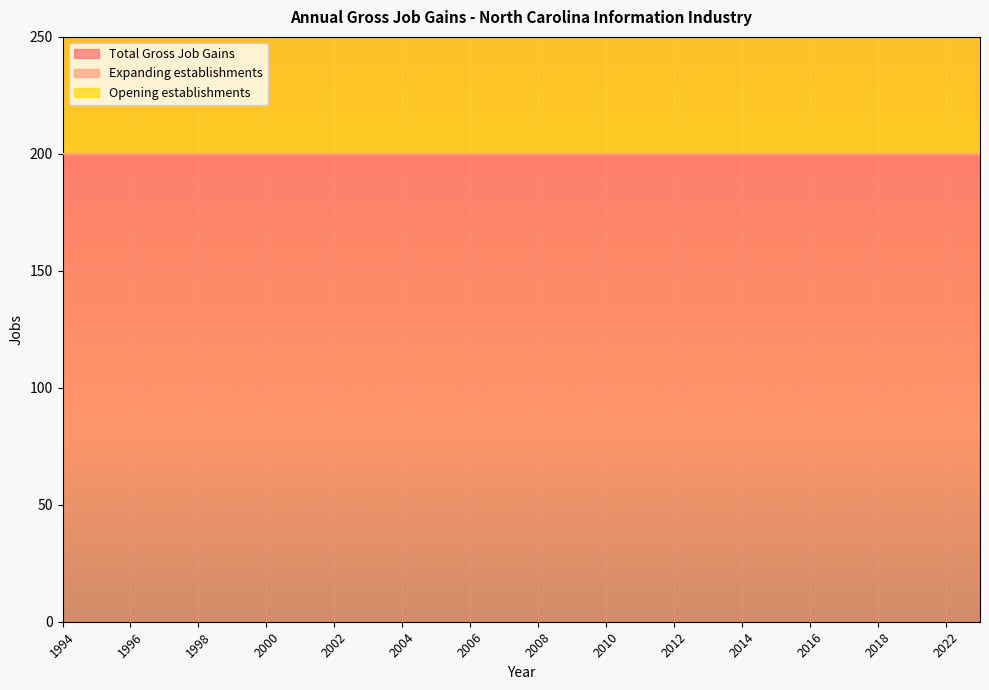

Between 2002 and 2008, which is larger?

2002